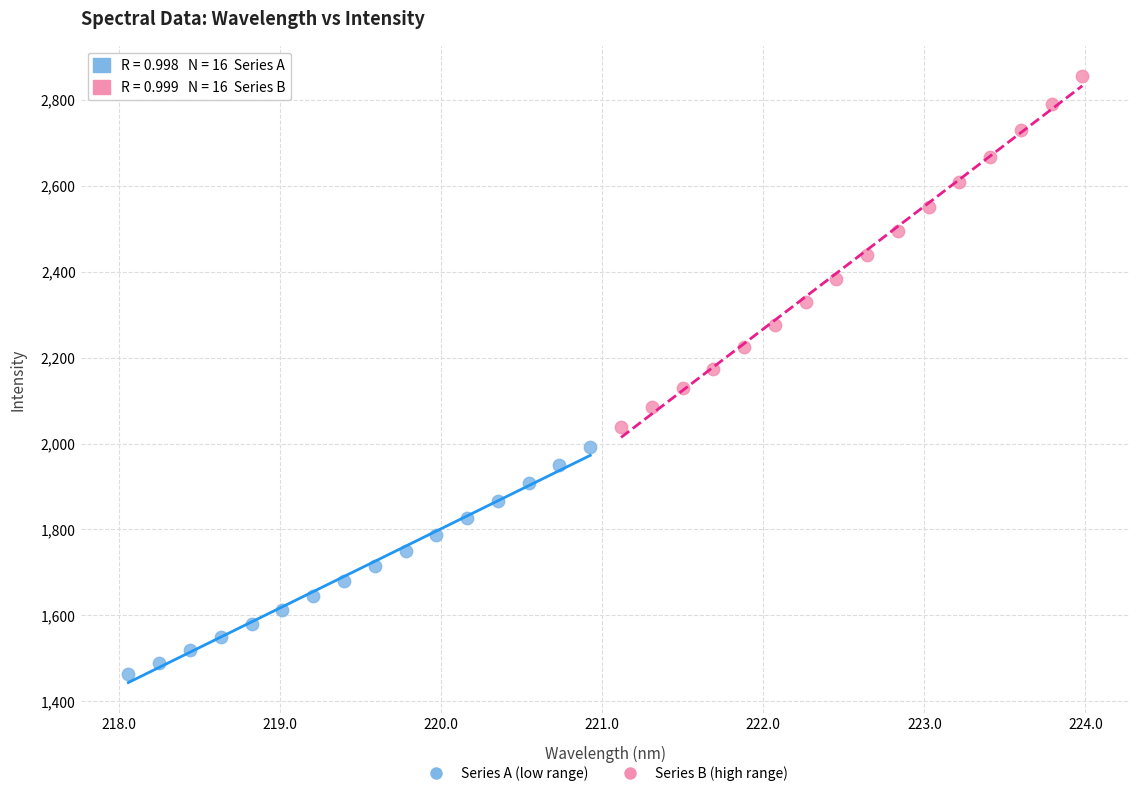

Which series reaches the minimum Y coordinate?

Series A (low range)